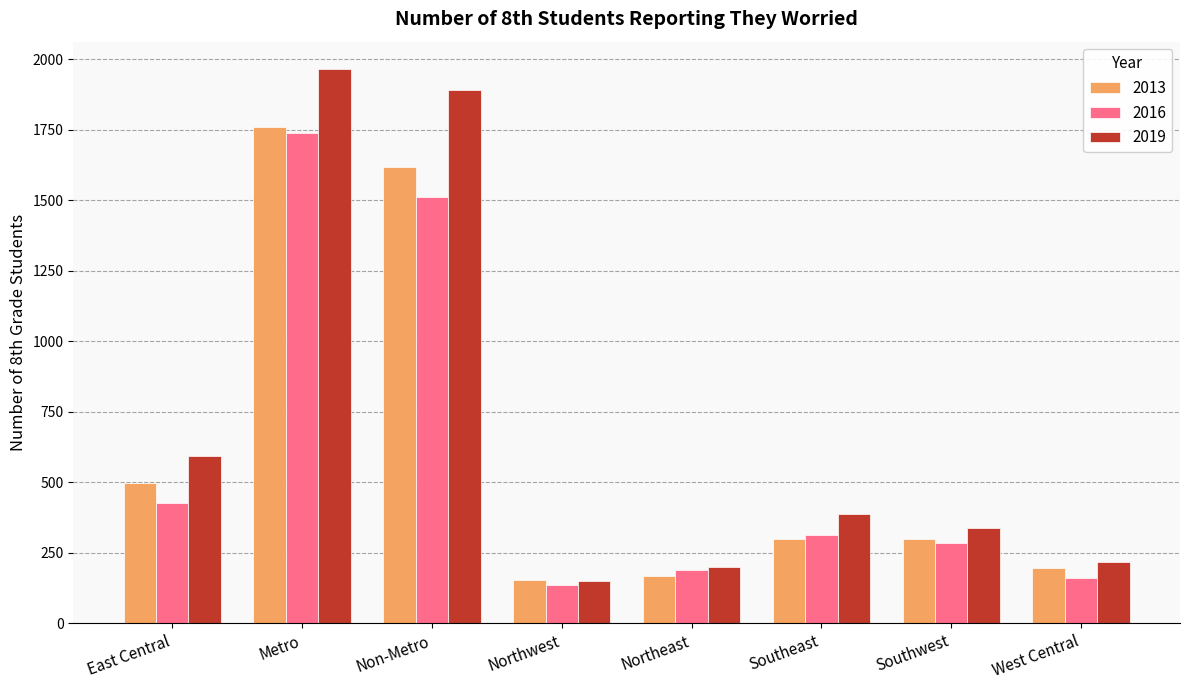

Reading left to right, transcribe all the data shown in this chart.

2013: 498	1758	1619	155	169	301	301	195
2016: 427	1740	1512	137	189	313	284	162
2019: 593	1964	1891	152	200	389	340	217